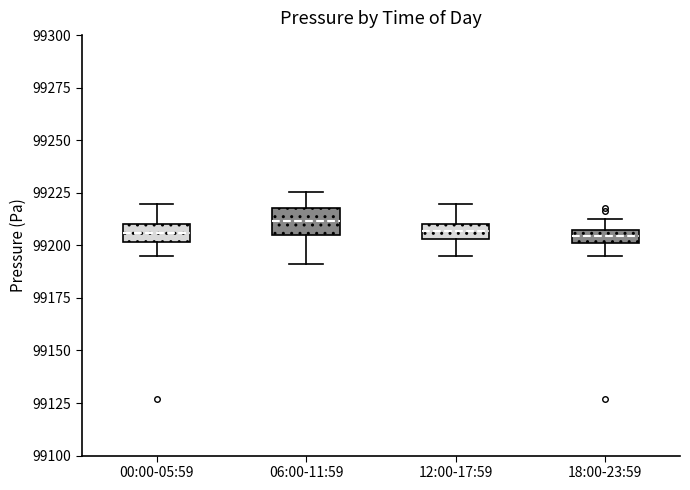

Where does the median line of the box for 06:00-11:59 sit on the y-axis? The values are not printed on the chart, so give them approximately, as read against the axis.

99210